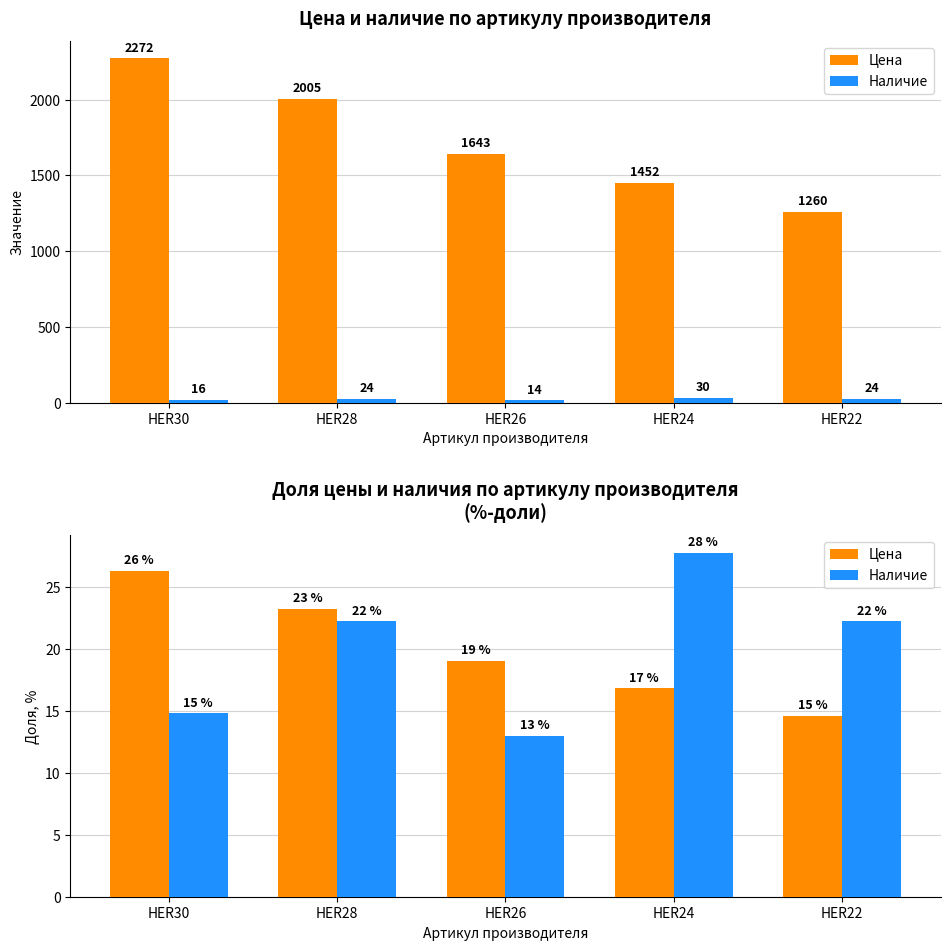

The value of Наличие at HER28 is 22.2. True or false?

True